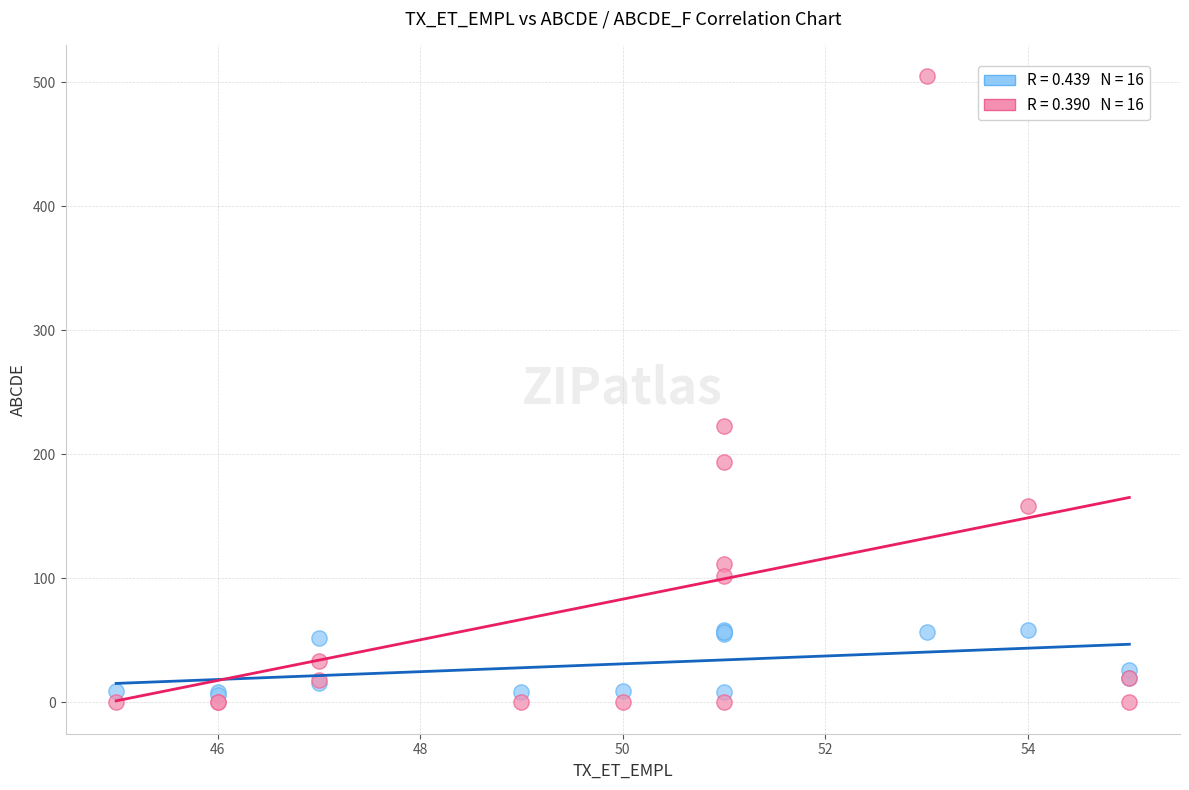

Across all series, what Y value is closest to 252?

223